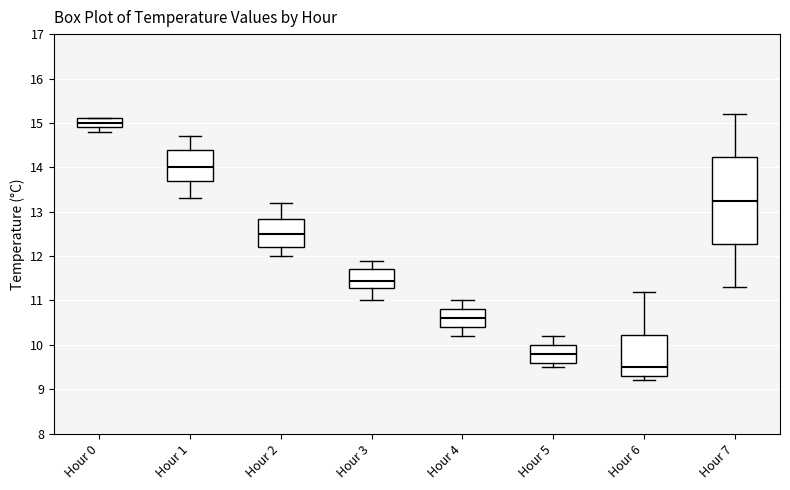

Which box has the highest median line?

Hour 0